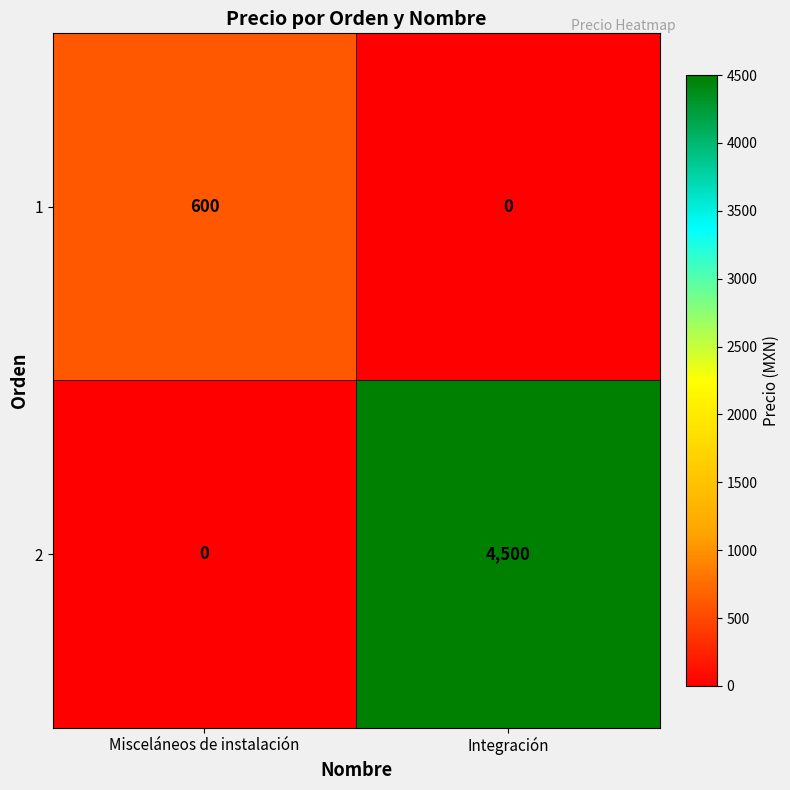

What is the difference between the maximum and minimum values in the 1 series?

600